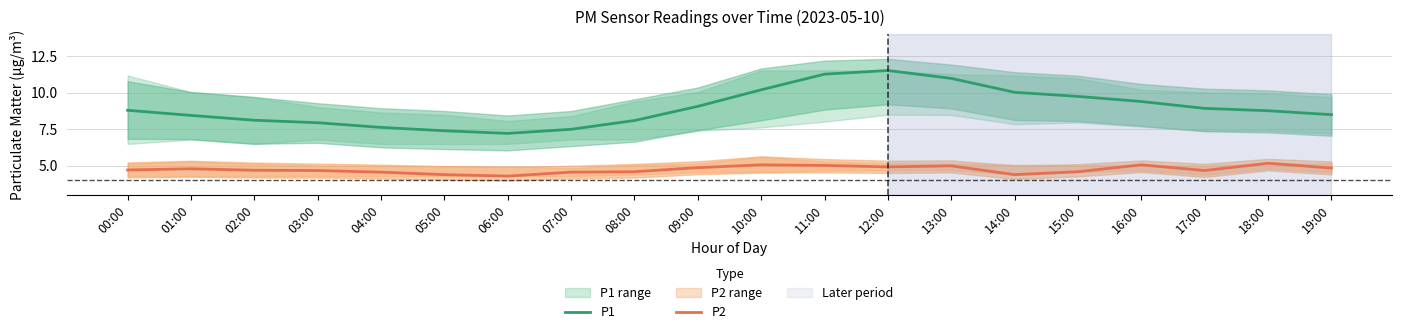

Which series has the largest total across all categories?

P1